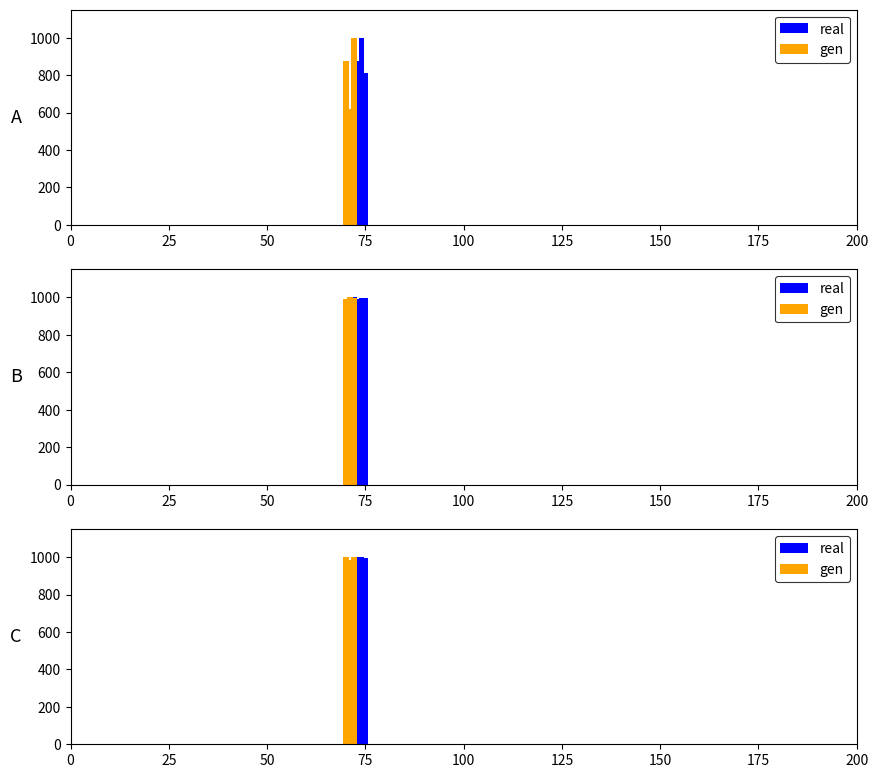

What is the difference between the maximum and minimum values in the real series?

46.4